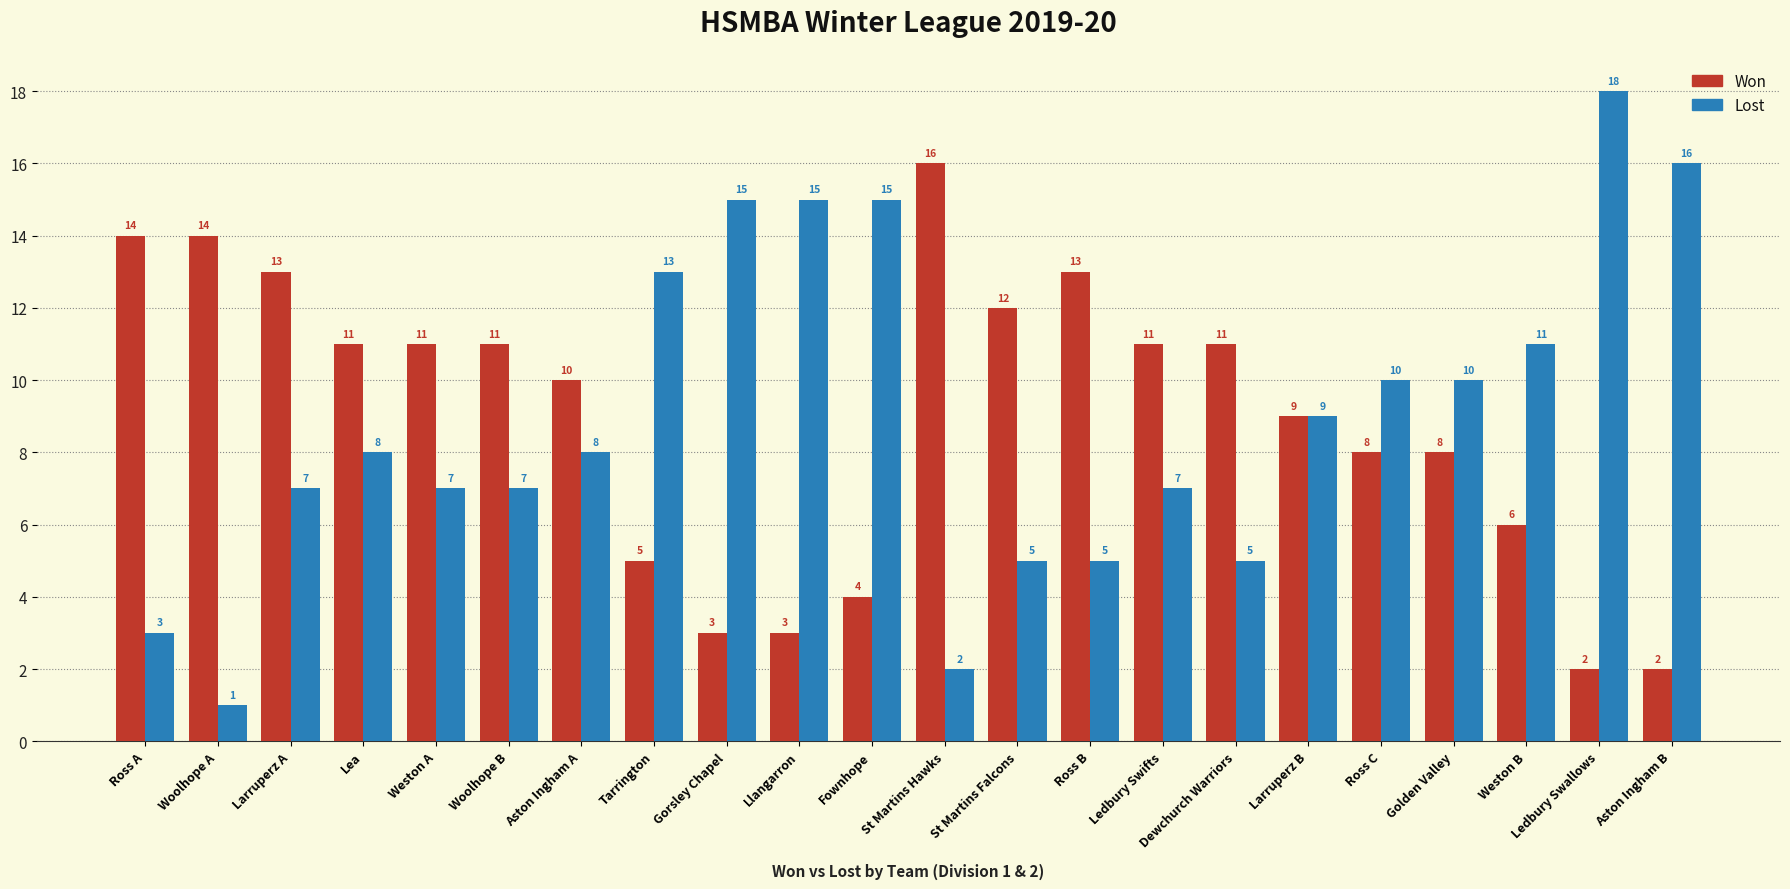

How many distinct data groups are displayed?

2